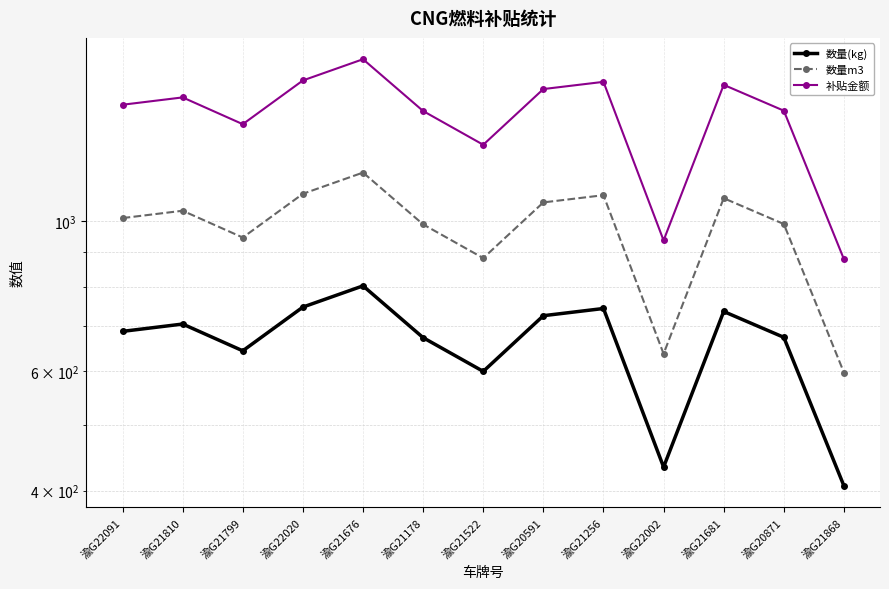

True or false: 补贴金额 has a value of 2058.1 at 渝G22091.

False